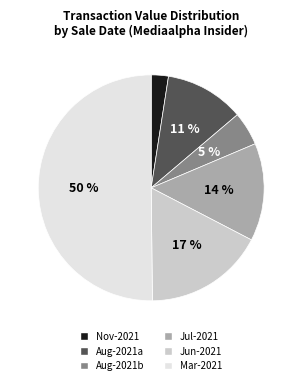

To the nearest percent, what is the difference between the largest and smallest slice percentages?

48%